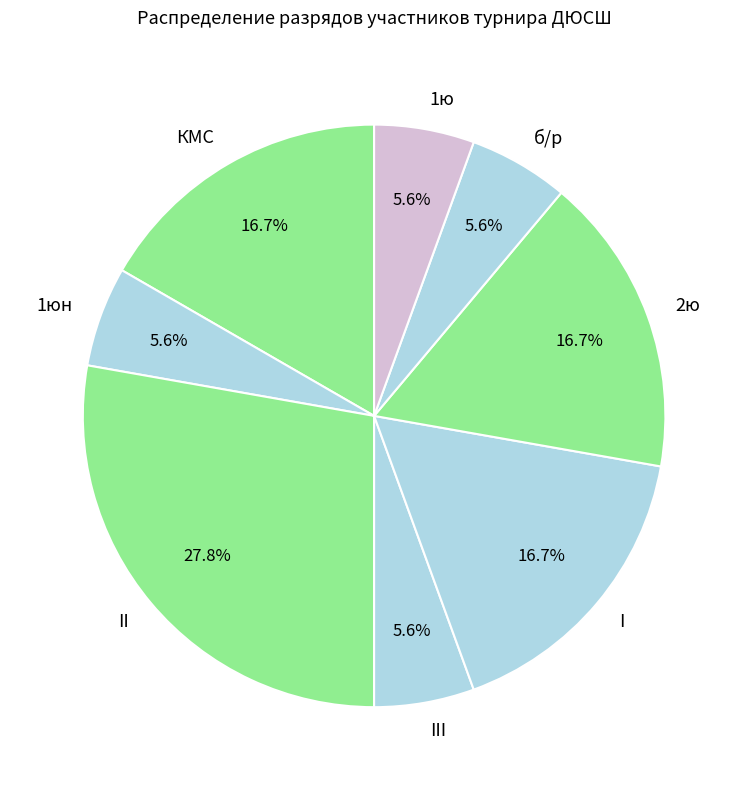

To the nearest percent, what portion does II represent?

28%